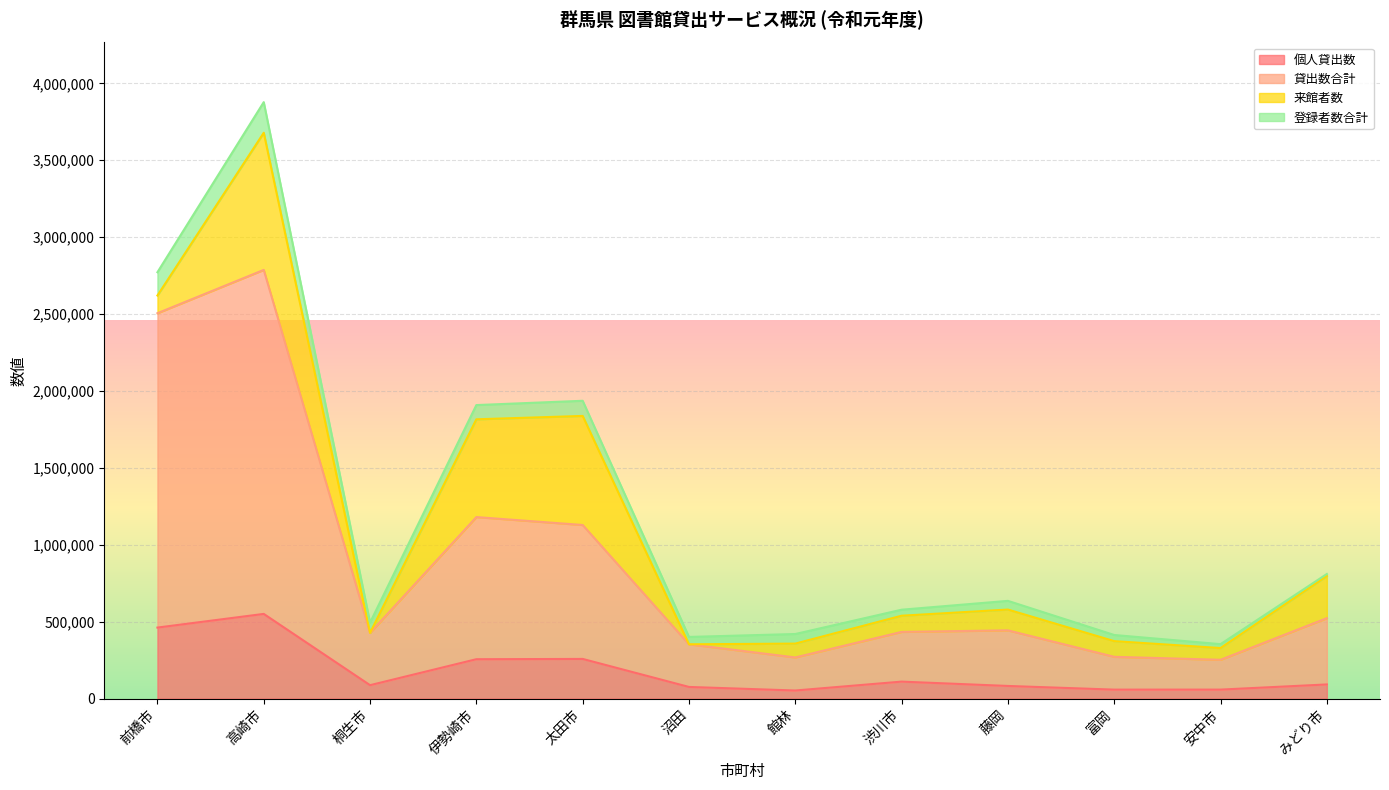

At which category is the sum across all series the highest?

高崎市